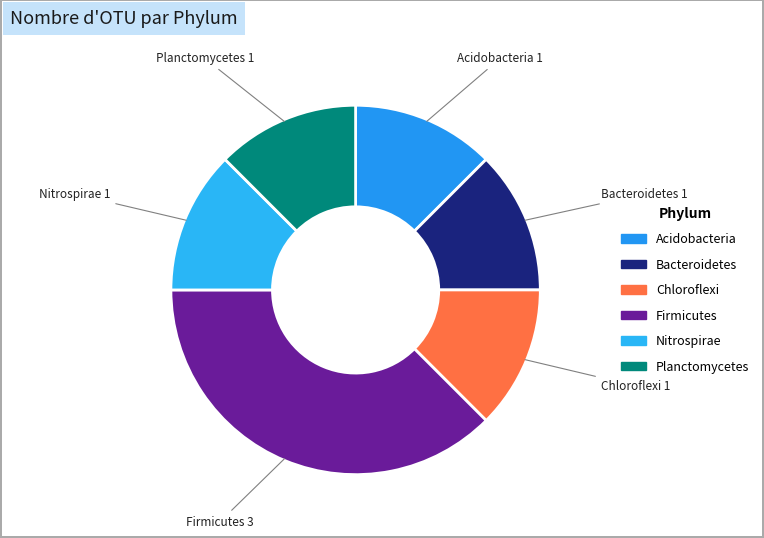

How many segments does this pie chart have?

6